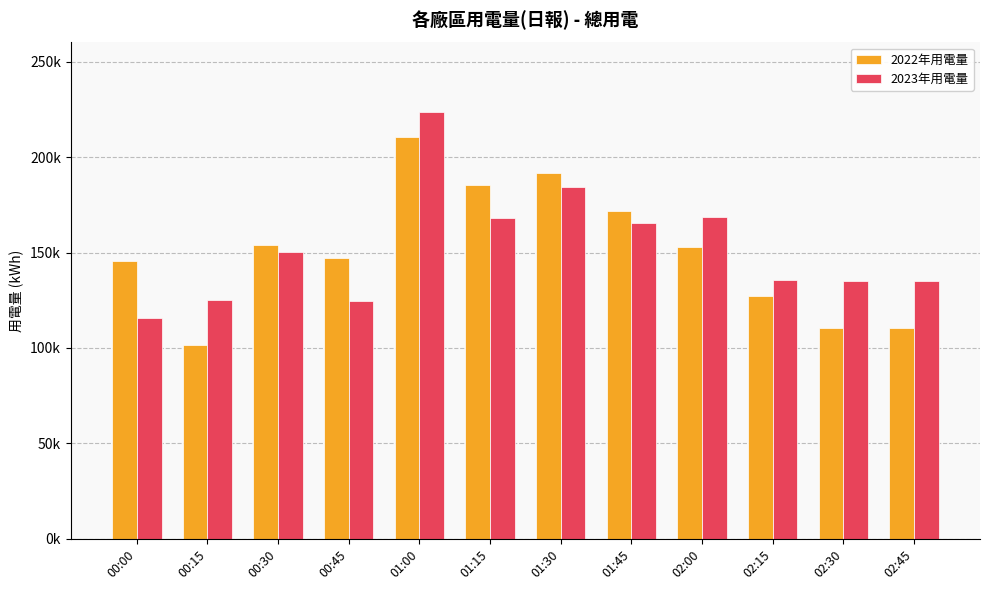

Reading left to right, extract all data points from this chart.

2022年用電量: 00:00=145560.6	00:15=101351.5	00:30=154144.3	00:45=147259.8	01:00=210479.7	01:15=185358.1	01:30=191718.5	01:45=171797.0	02:00=152864.4	02:15=126978.0	02:30=110548.9	02:45=110548.9
2023年用電量: 00:00=115521.0	00:15=125315.0	00:30=150055.3	00:45=124544.0	01:00=223541.0	01:15=168240.0	01:30=184541.0	01:45=165458.0	02:00=168541.0	02:15=135555.0	02:30=135247.0	02:45=135247.0